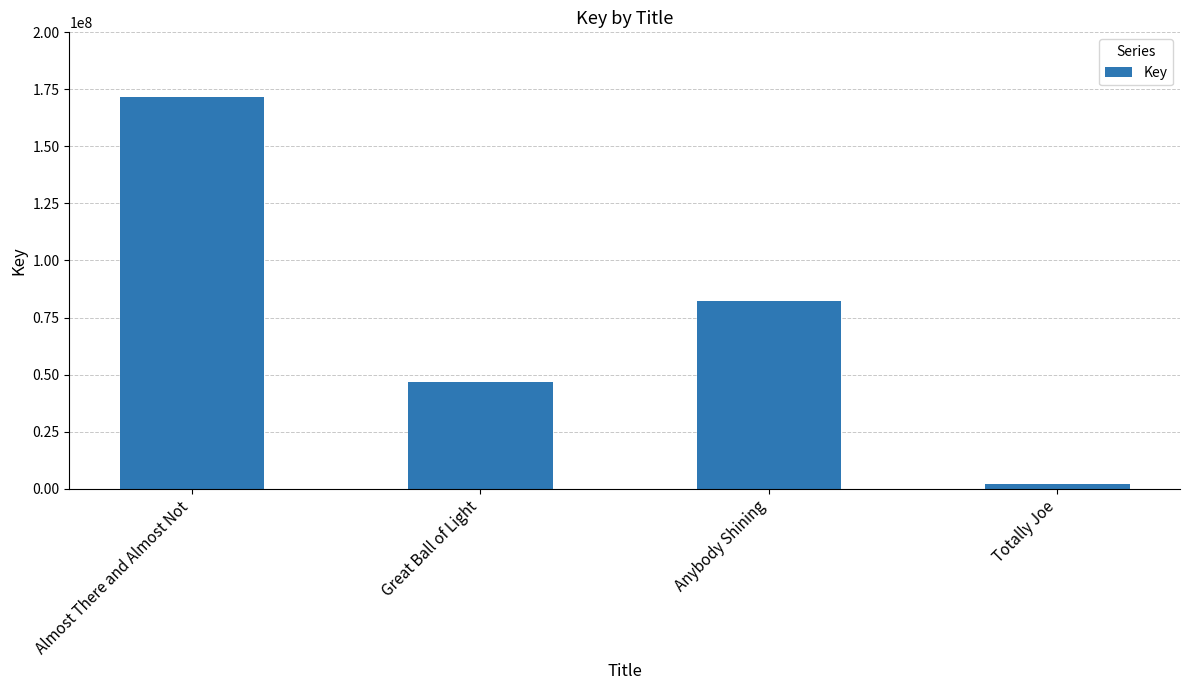

What is the change in value from Almost There and Almost Not to Totally Joe?

-169895481